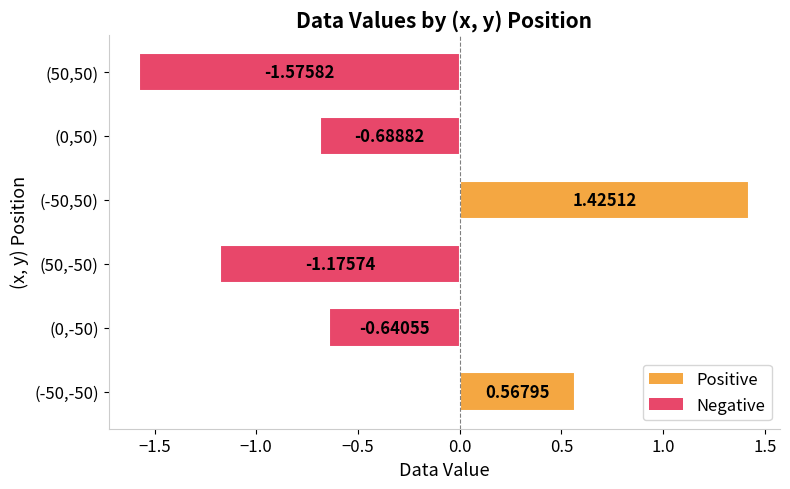

List the labels in order of value, largest first.

(-50,50), (-50,-50), (0,-50), (0,50), (50,-50), (50,50)